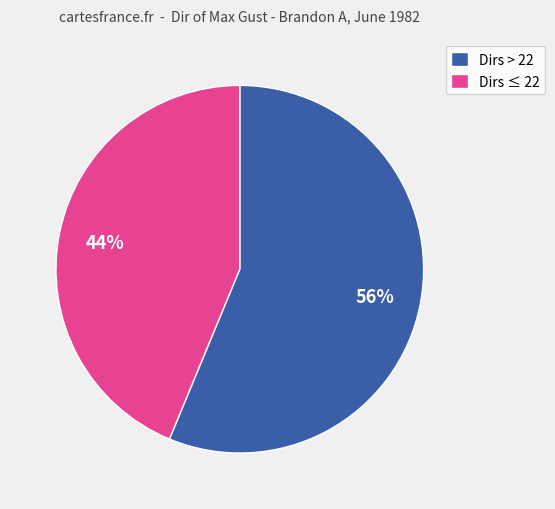

Do Dirs > 22 and Dirs ≤ 22 together represent more than half of the pie?

Yes